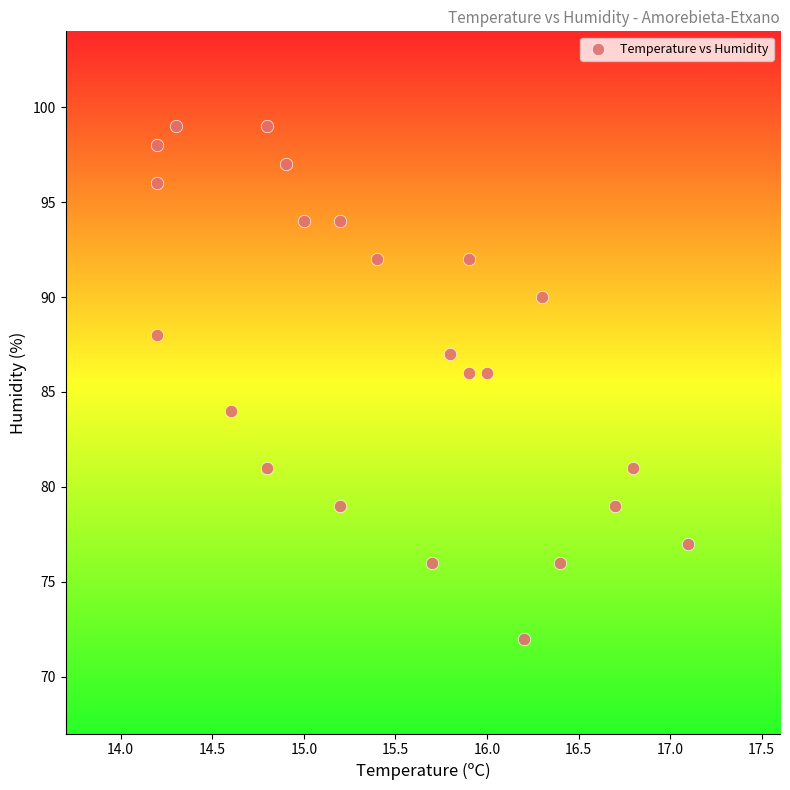

What is the range of Y values (max minus min)?

27